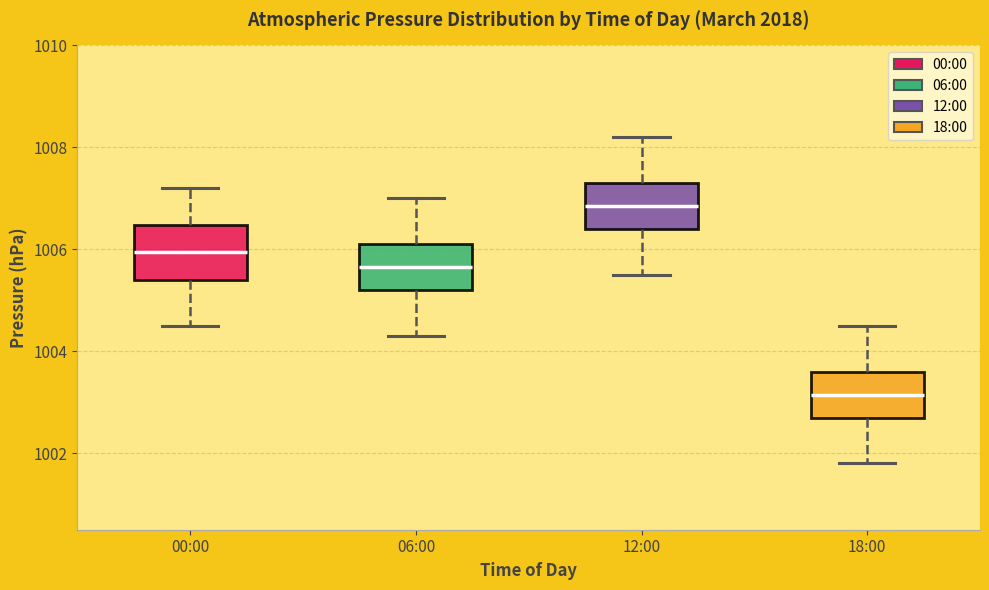

Reading left to right, transcribe this box plot: for each box, give where its median line is, the range the box spans, and where its two whiskers end, as read against the y-axis. The values are not printed on the chart, so give them approximately, as read against the axis.

00:00: median 1006.0, box 1005.4 to 1006.4, whiskers 1004.6 to 1007.2
06:00: median 1005.6, box 1005.2 to 1006.2, whiskers 1004.4 to 1007.0
12:00: median 1006.8, box 1006.4 to 1007.4, whiskers 1005.6 to 1008.2
18:00: median 1003.2, box 1002.8 to 1003.6, whiskers 1001.8 to 1004.6